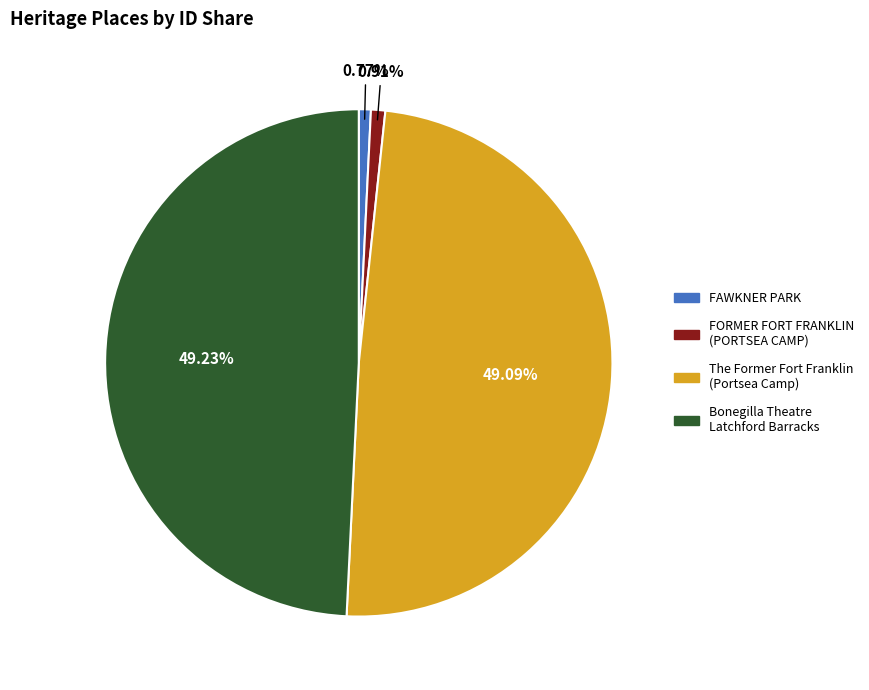

To the nearest percent, what is the difference between the largest and smallest slice percentages?

48%